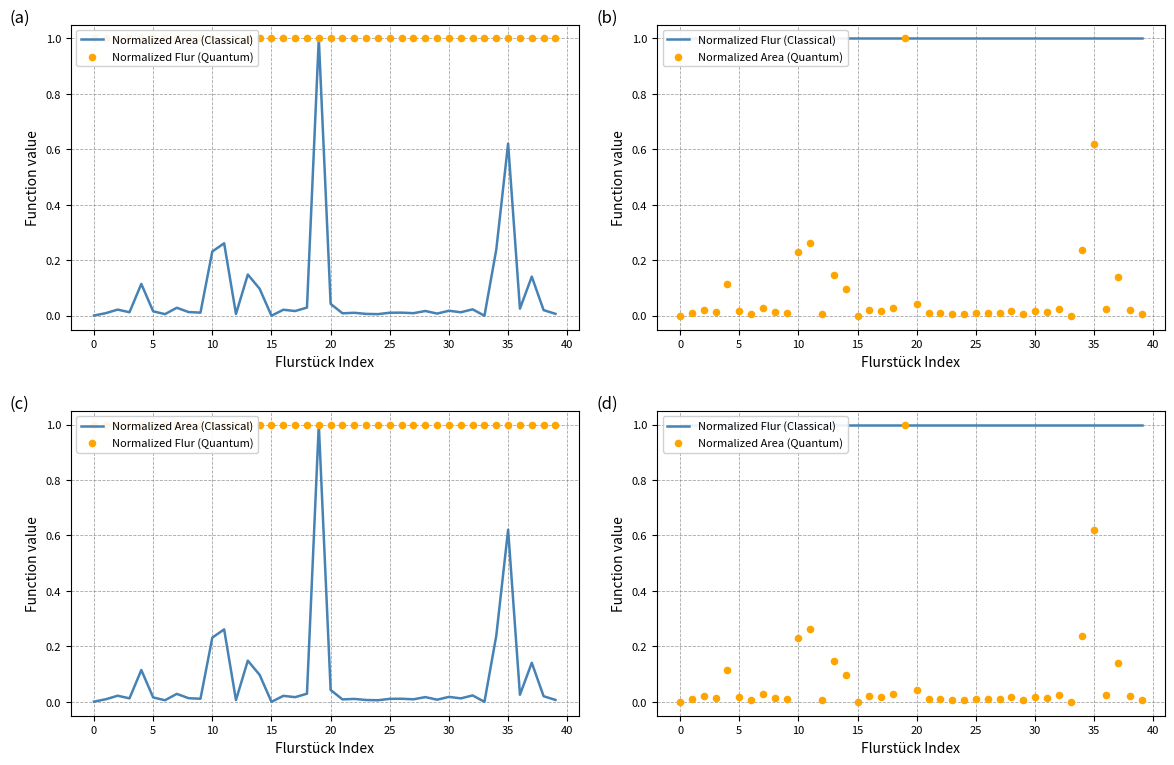

At which category is the sum across all series the highest?

19